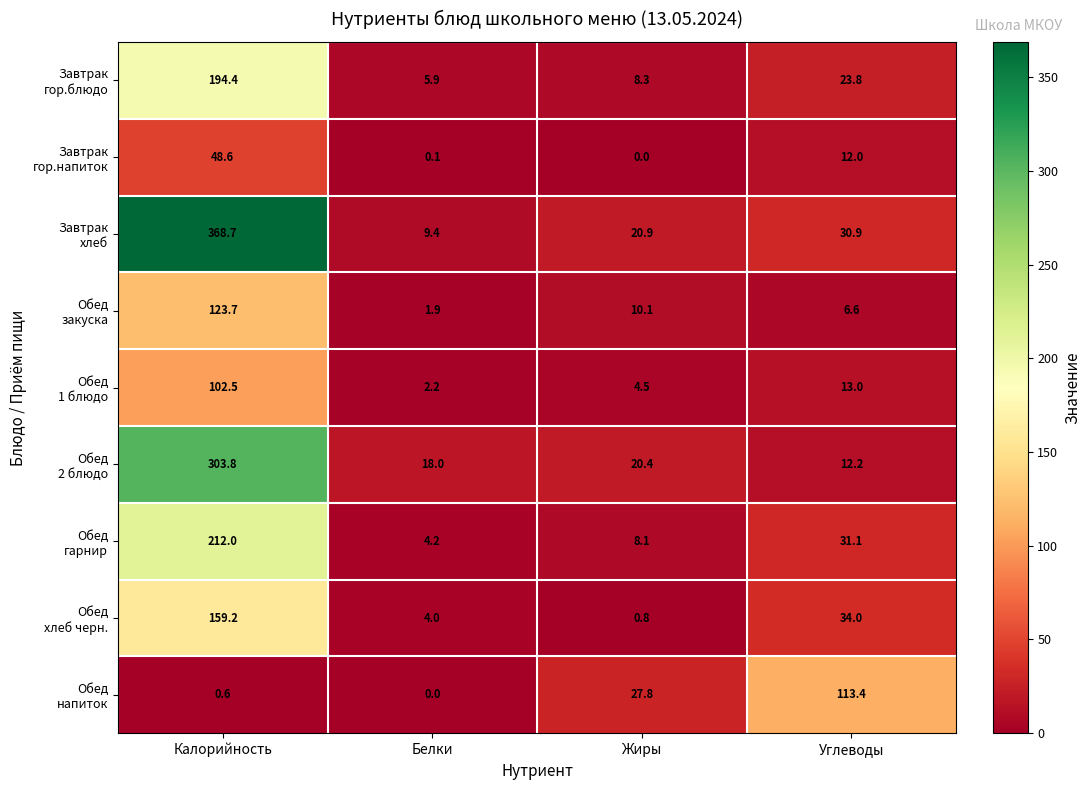

What is the spread (max minus min) of values at Калорийность?

368.1